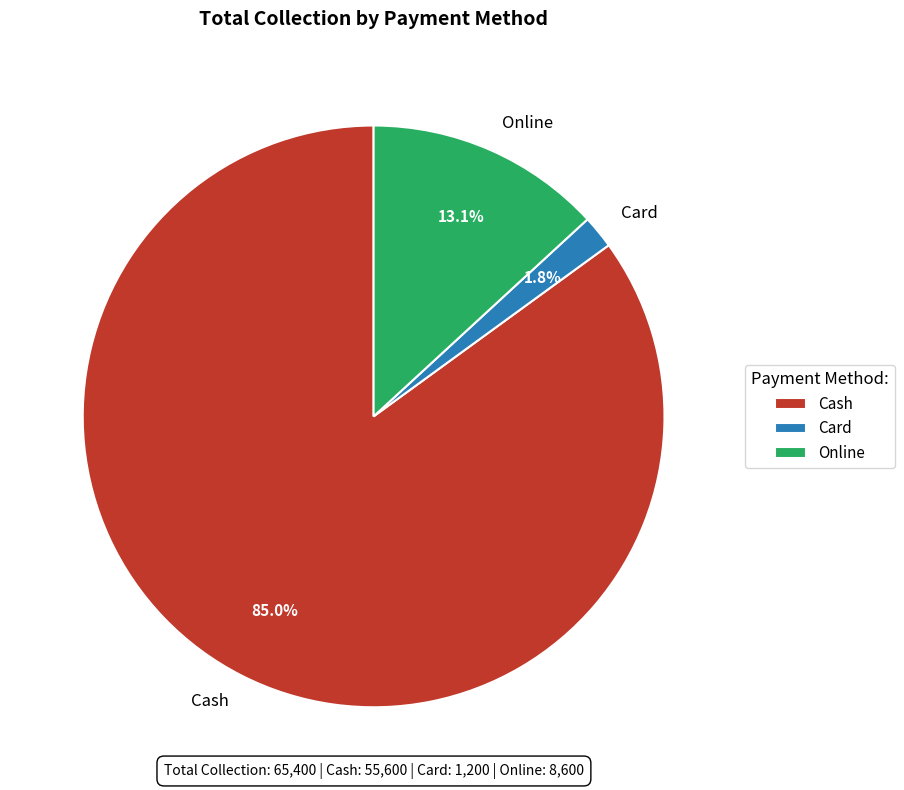

Rank the categories by value from highest to lowest.

Cash, Online, Card